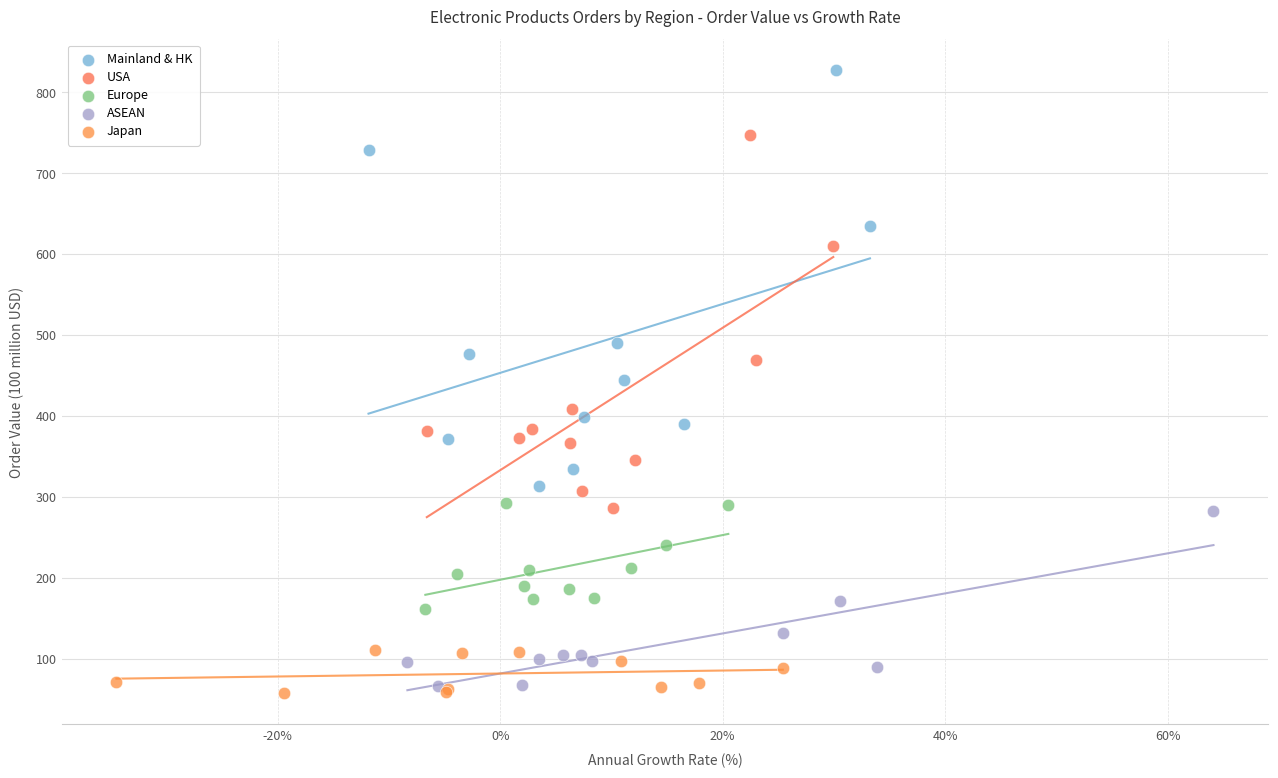

Which series contains the highest Y value?

Mainland & HK